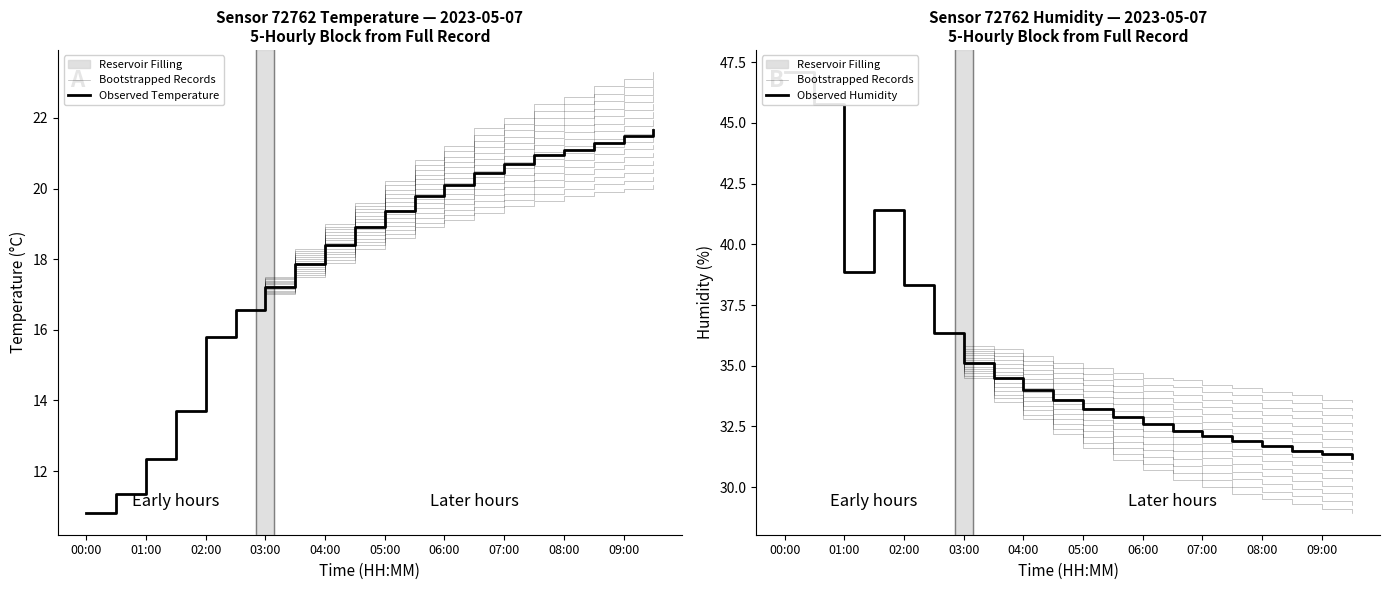

The value of humidity at 00:30 is 24.9. True or false?

False